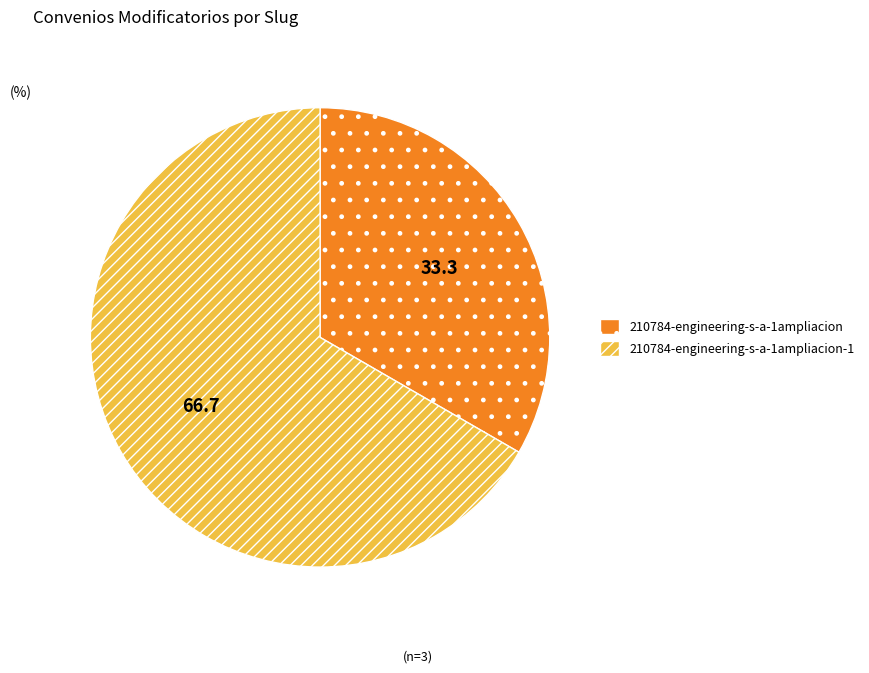

Does any single category account for the majority?

Yes